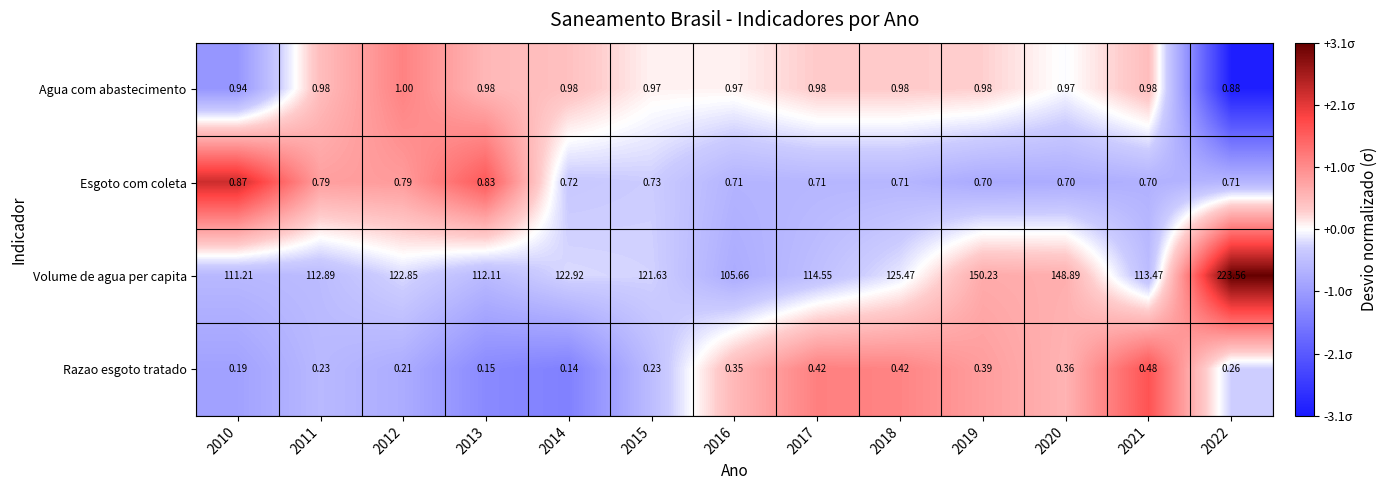

Rank the series by their maximum value, from lowest to highest.

Razao esgoto tratado, Esgoto com coleta, Agua com abastecimento, Volume de agua per capita